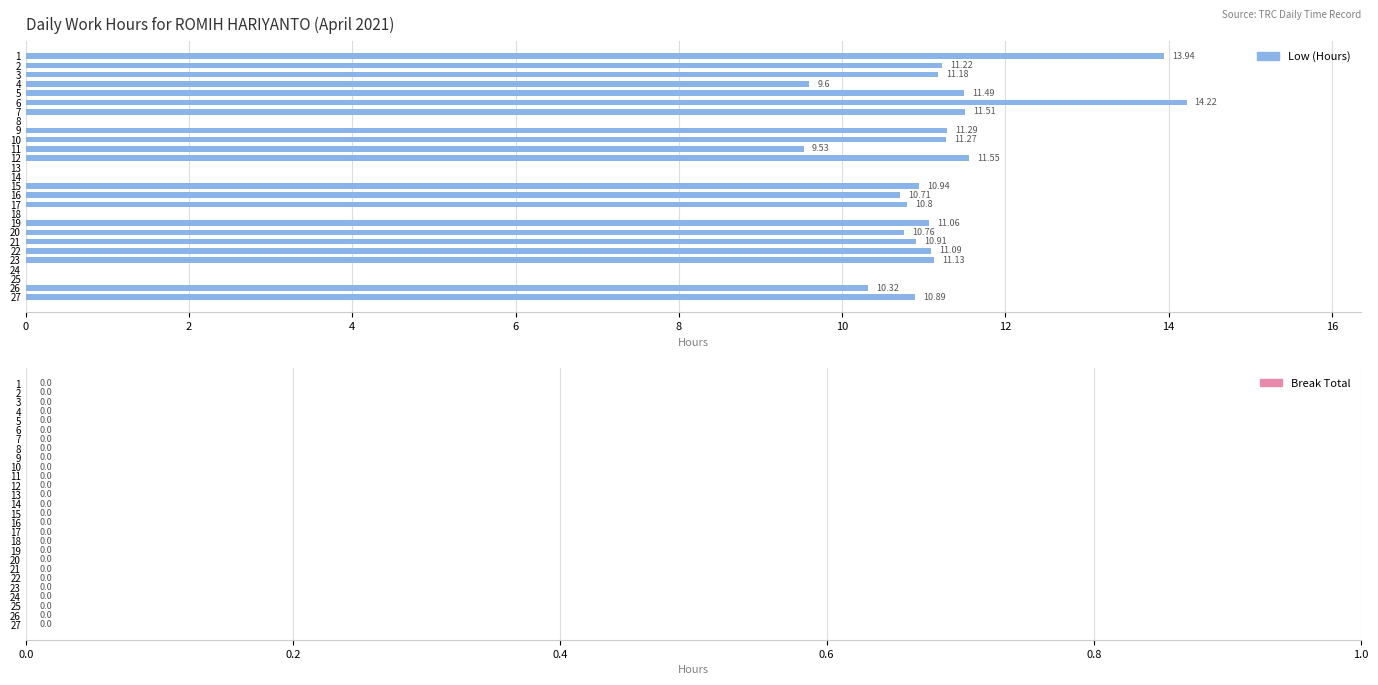

What is the sum of all values?

235.4